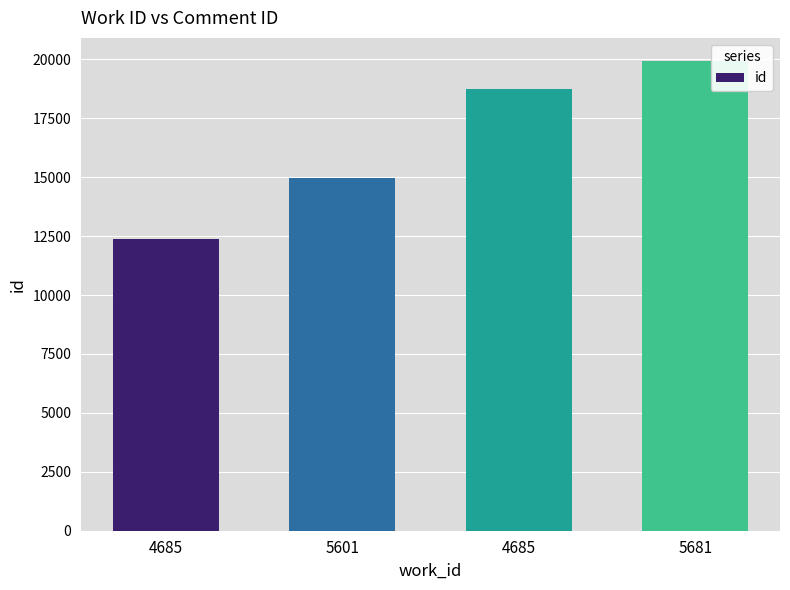

The value at 5681 is 19913. True or false?

True